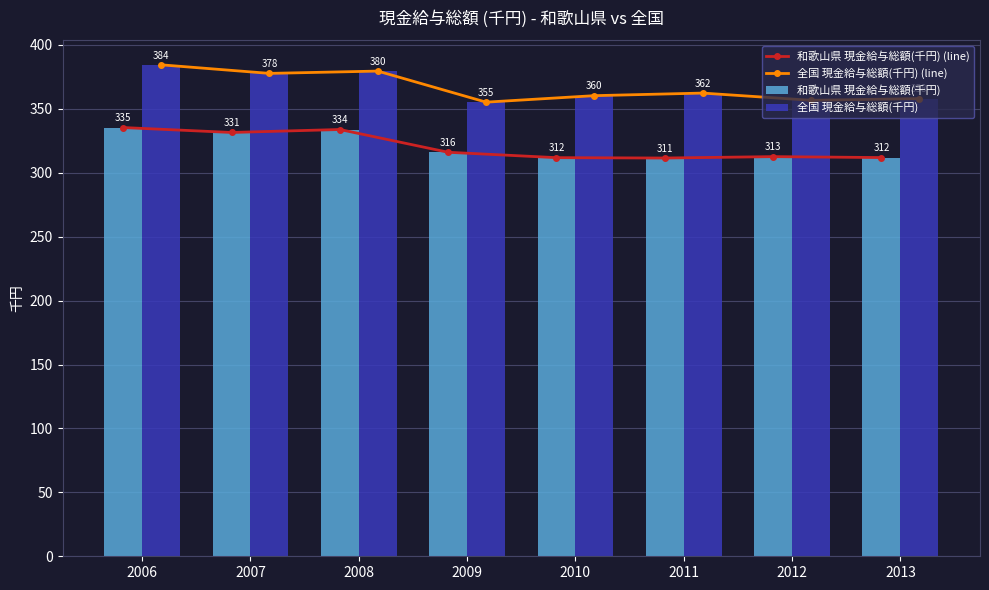

What is the average value of the 全国 現金給与総額(千円) (line) series?

366.7